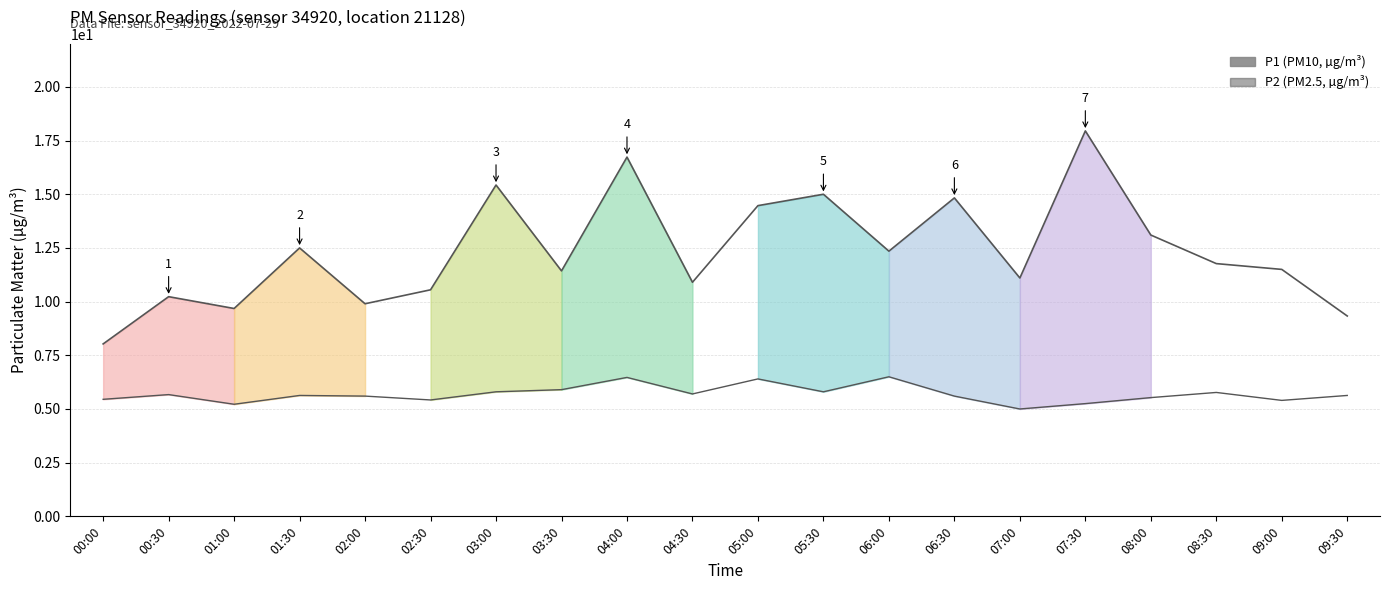

Rank the categories by P2 (background) value from highest to lowest.

06:00, 04:00, 05:00, 03:30, 03:00, 05:30, 08:30, 04:30, 00:30, 01:30, 09:30, 02:00, 06:30, 08:00, 00:00, 02:30, 09:00, 07:30, 01:00, 07:00